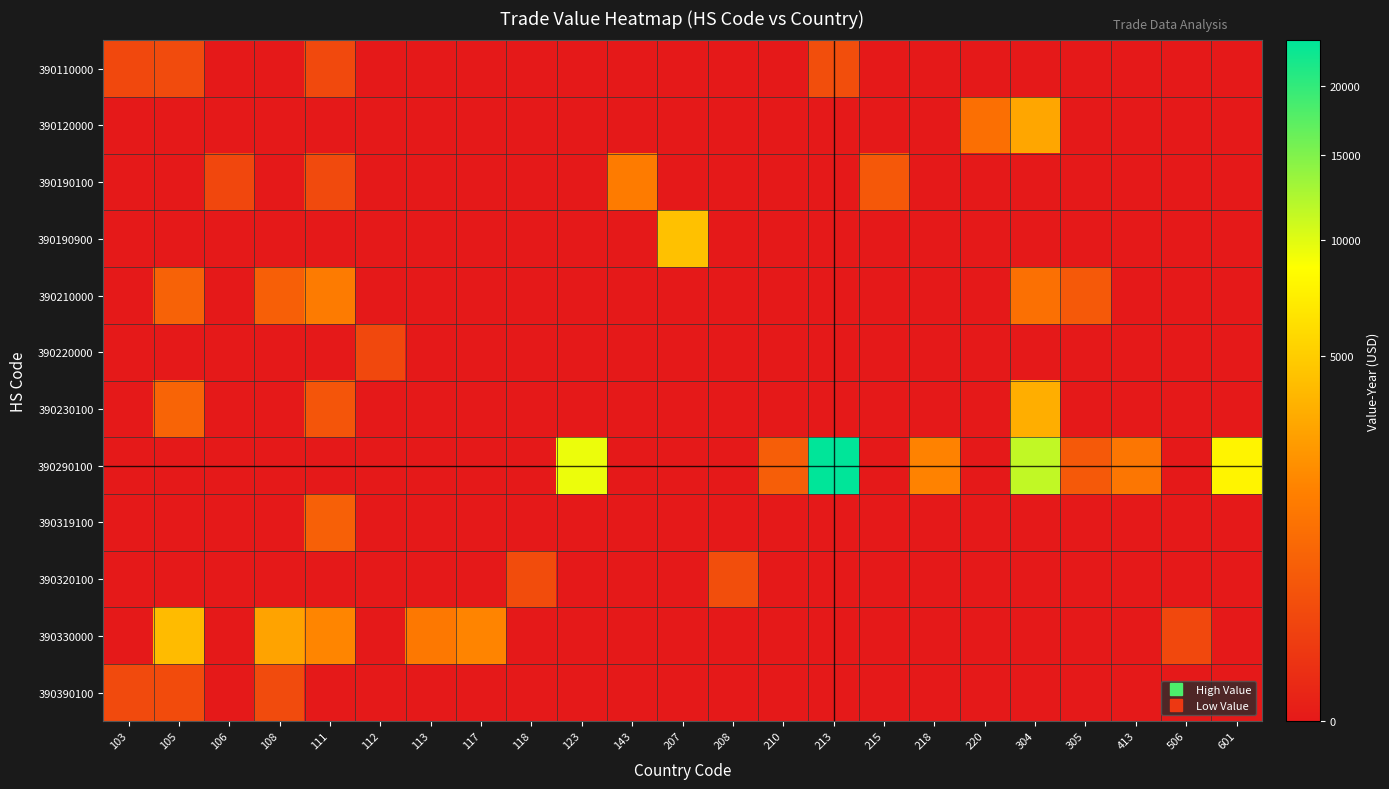

Which category has the highest value across all series?

213